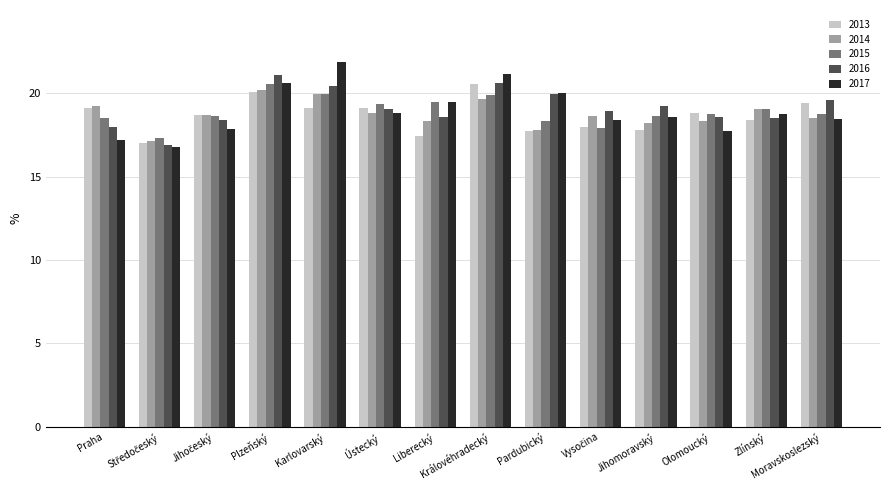

What is the minimum value for 2017?

16.8